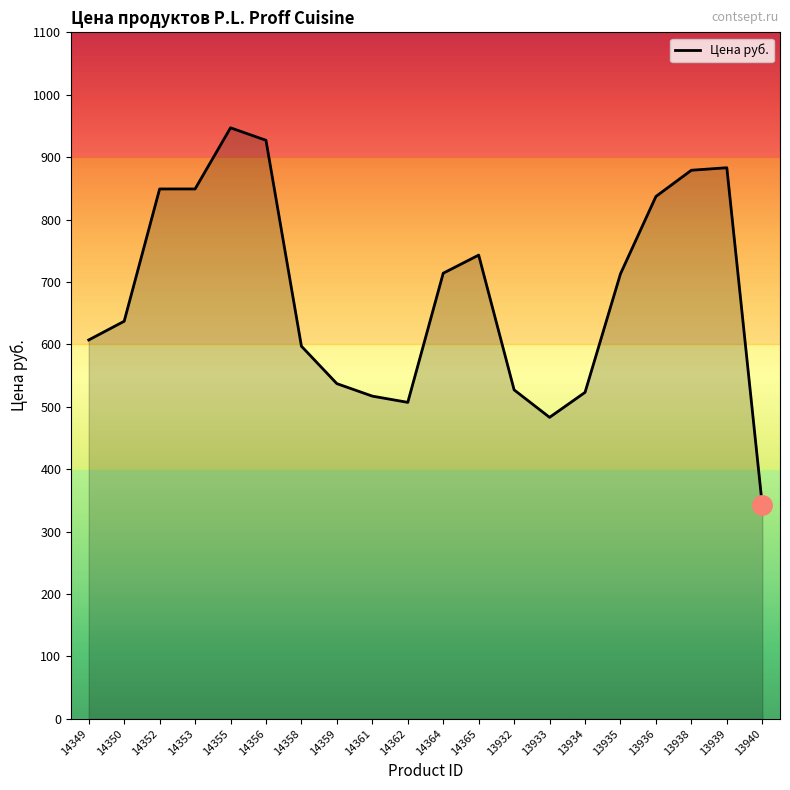

Does the chart display data point markers on the line(s)?

No